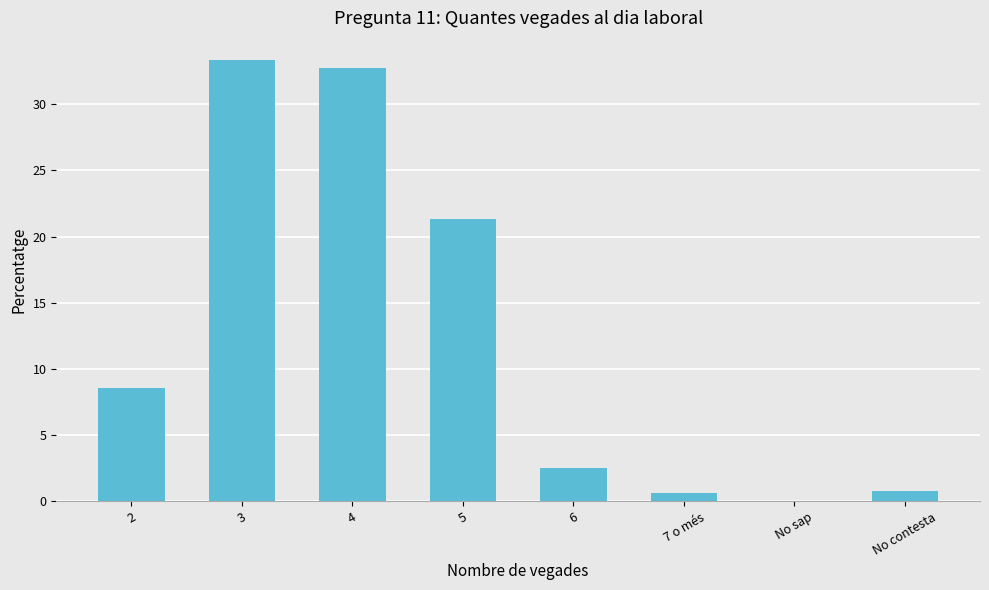

The value at 2 is 8.6. True or false?

True